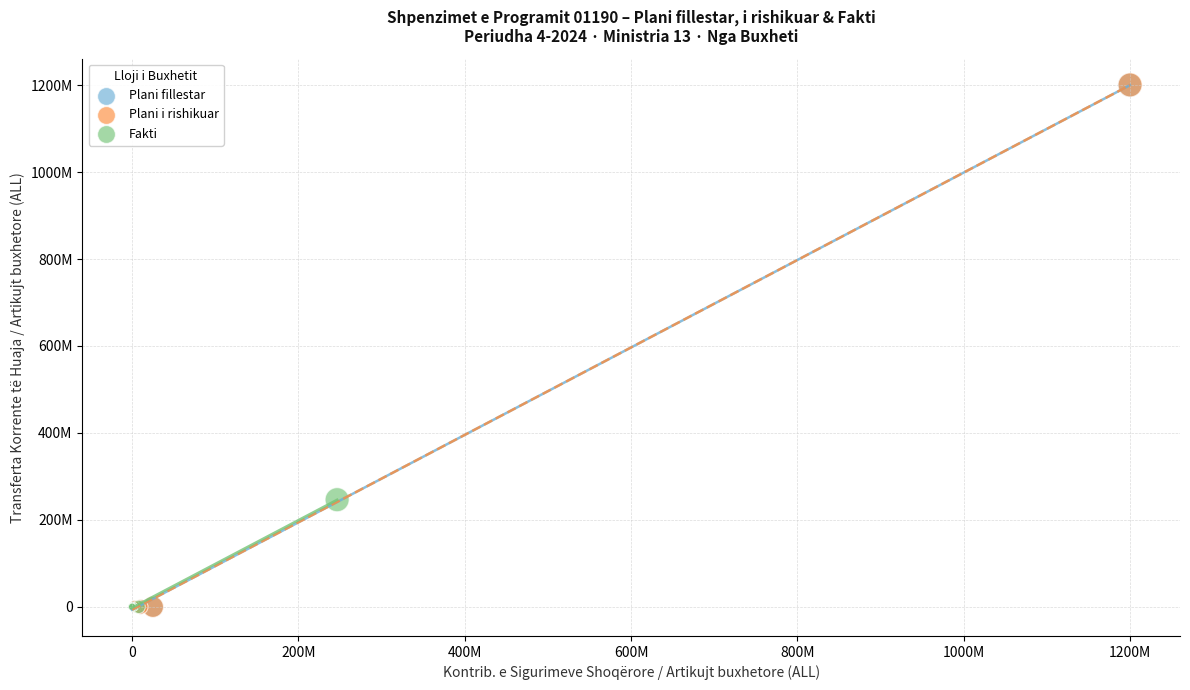

What are all the series names shown in the legend?

Plani fillestar, Plani i rishikuar, Fakti